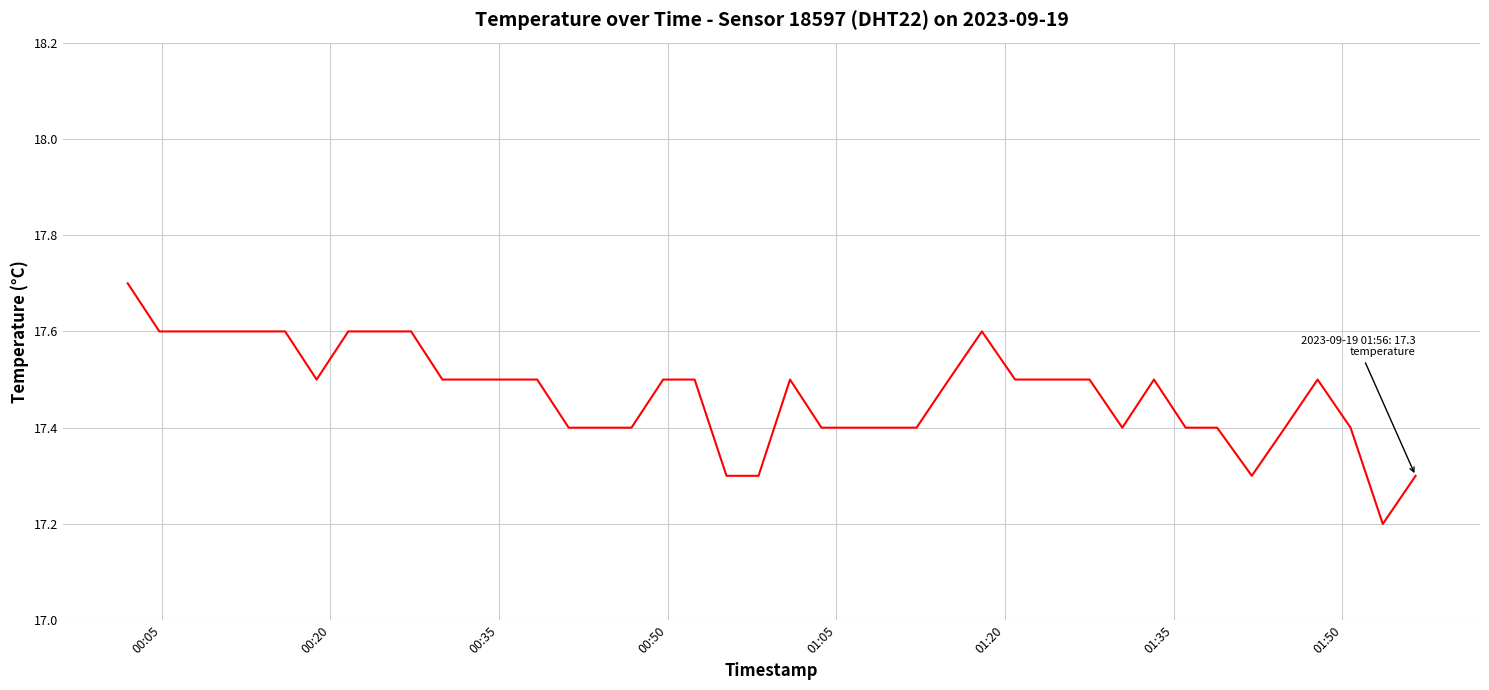

True or false: there are more than 2 points higher than both neighbors.

True